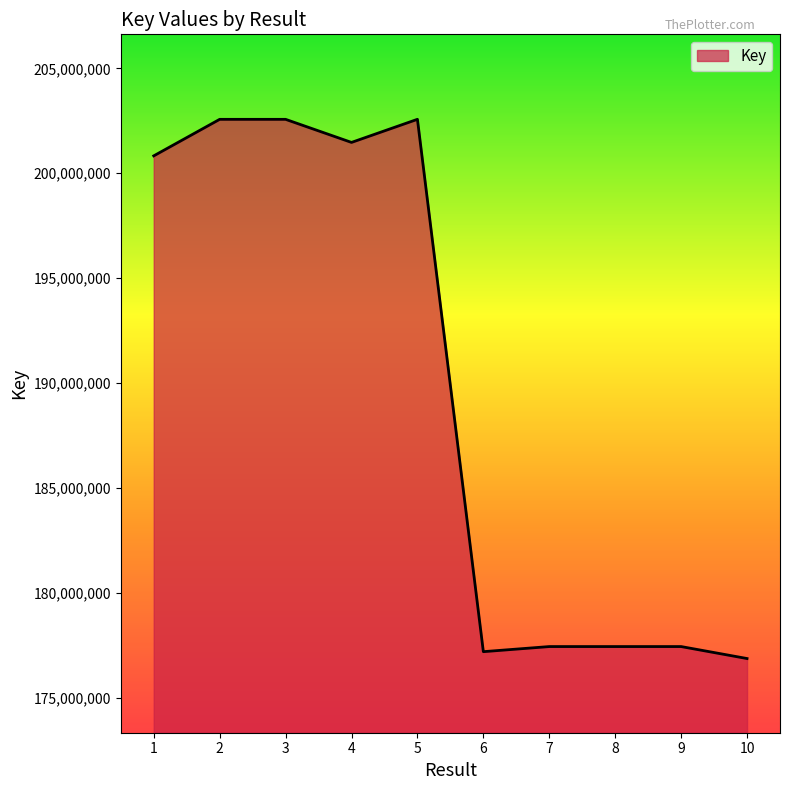

What is the greatest value displayed?

202571932